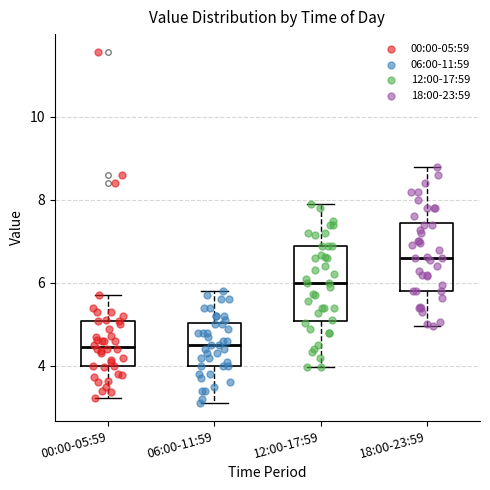

Where does the median line of the box for 18:00-23:59 sit on the y-axis? The values are not printed on the chart, so give them approximately, as read against the axis.

6.6